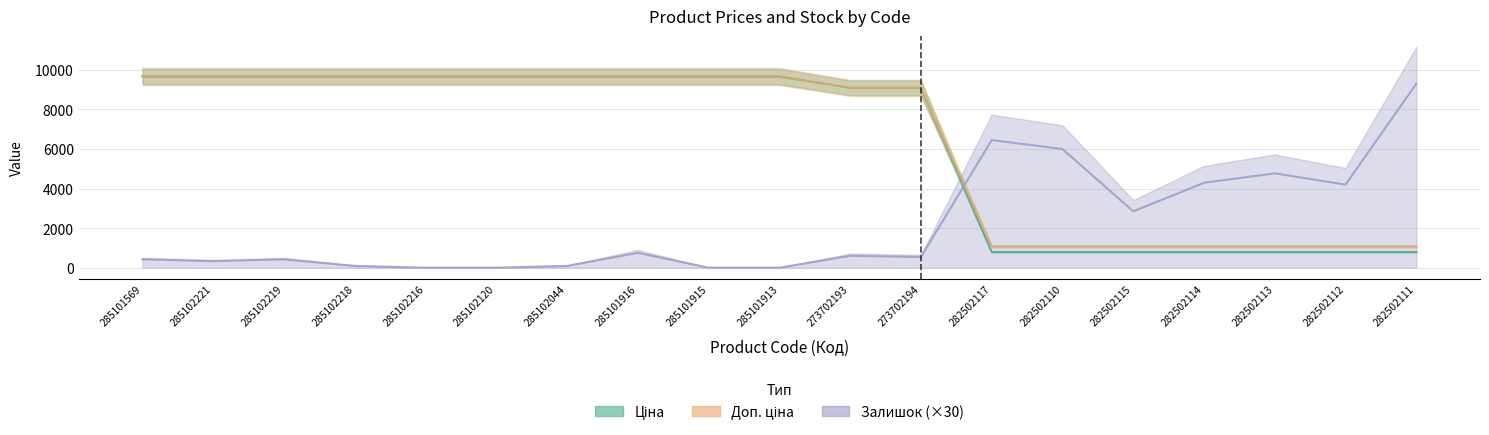

What is the approximate value of Доп. ціна at 282502117?

1074.6